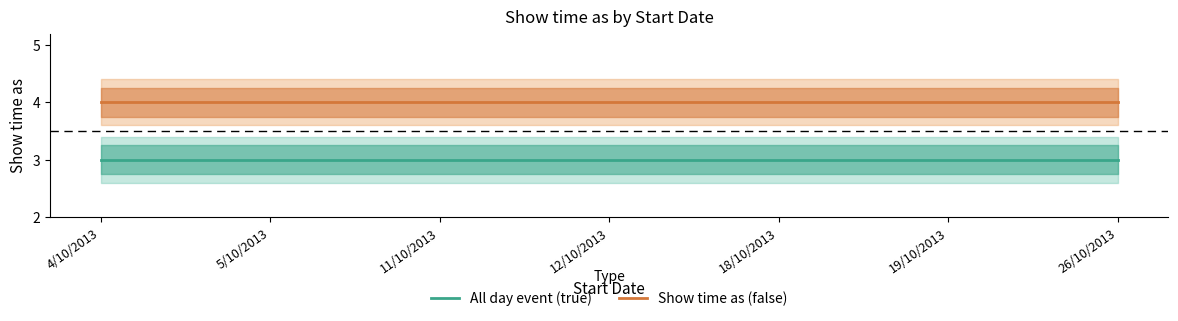

Count the number of data series in this chart.

2